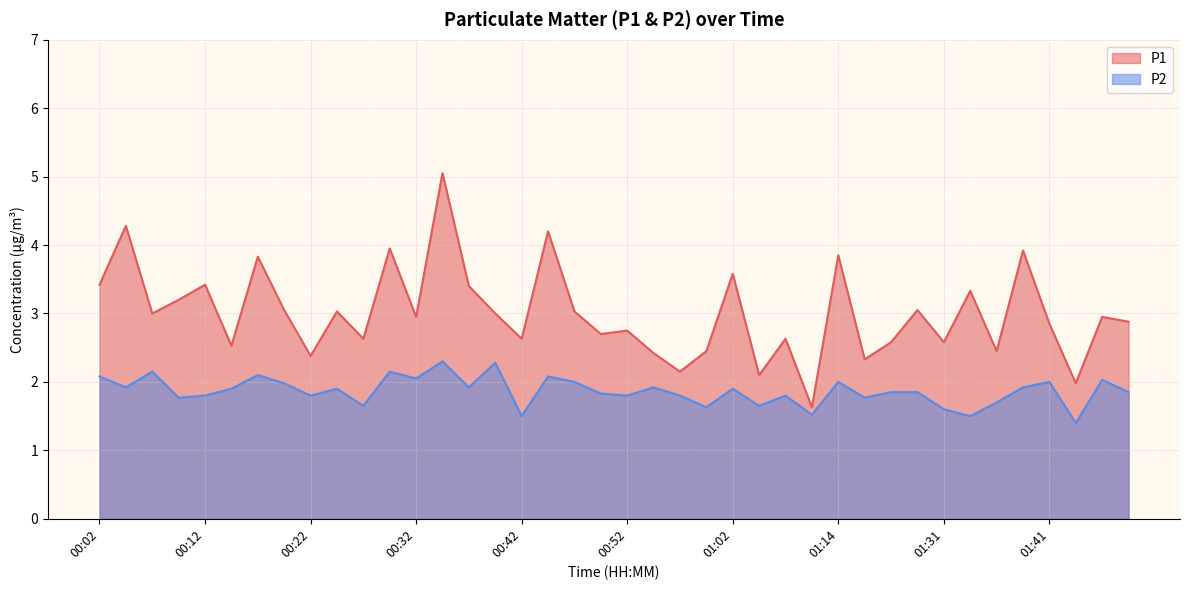

Between 00:32 and 00:54, which series saw the biggest shift?

P1